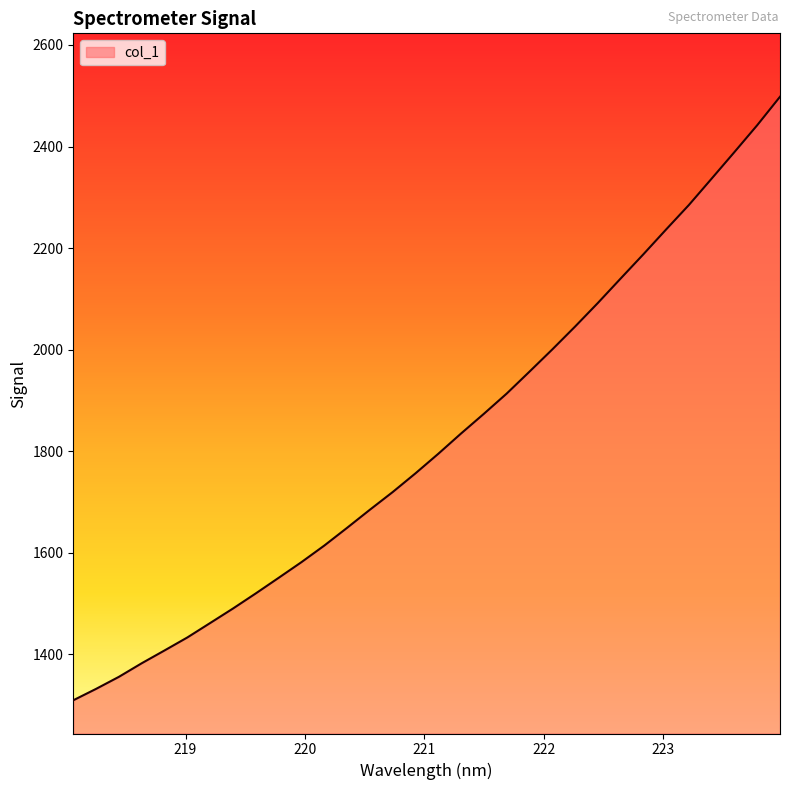

What is the minimum value shown in the chart?

1309.2